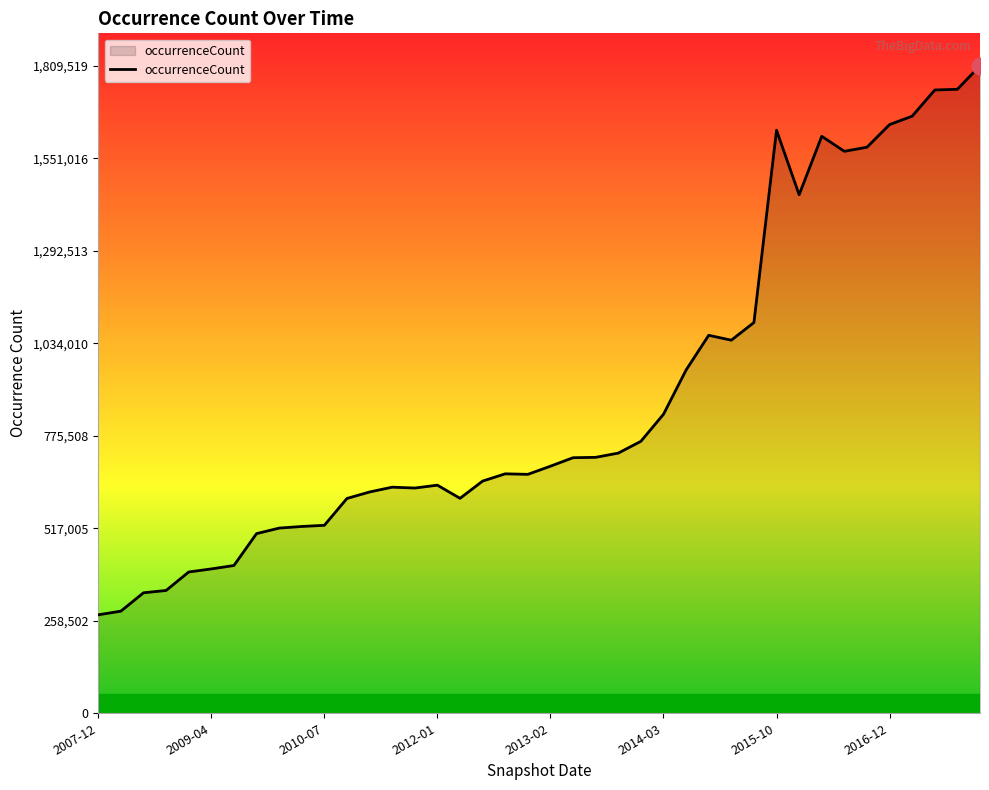

What is the minimum value shown in the chart?

275134